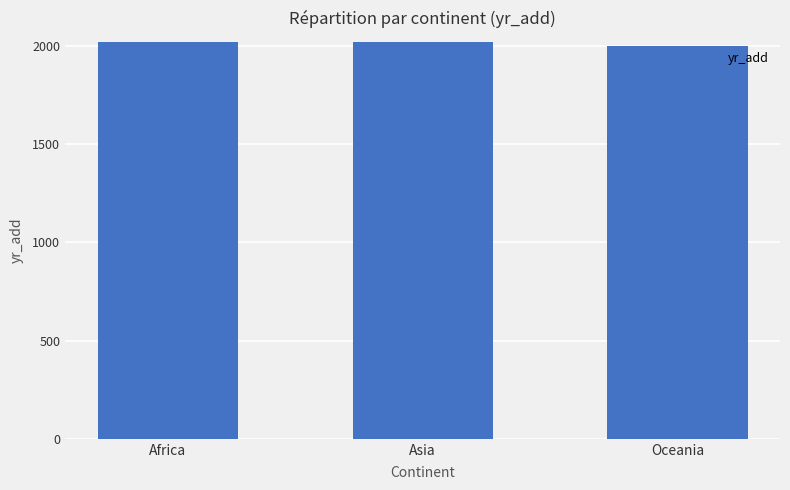

How many data points are less than 2018?

1